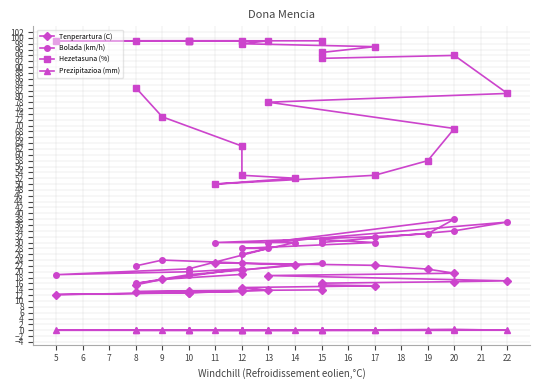

True or false: Hezetasuna (%) and Tenperartura (C) cross at least once.

False